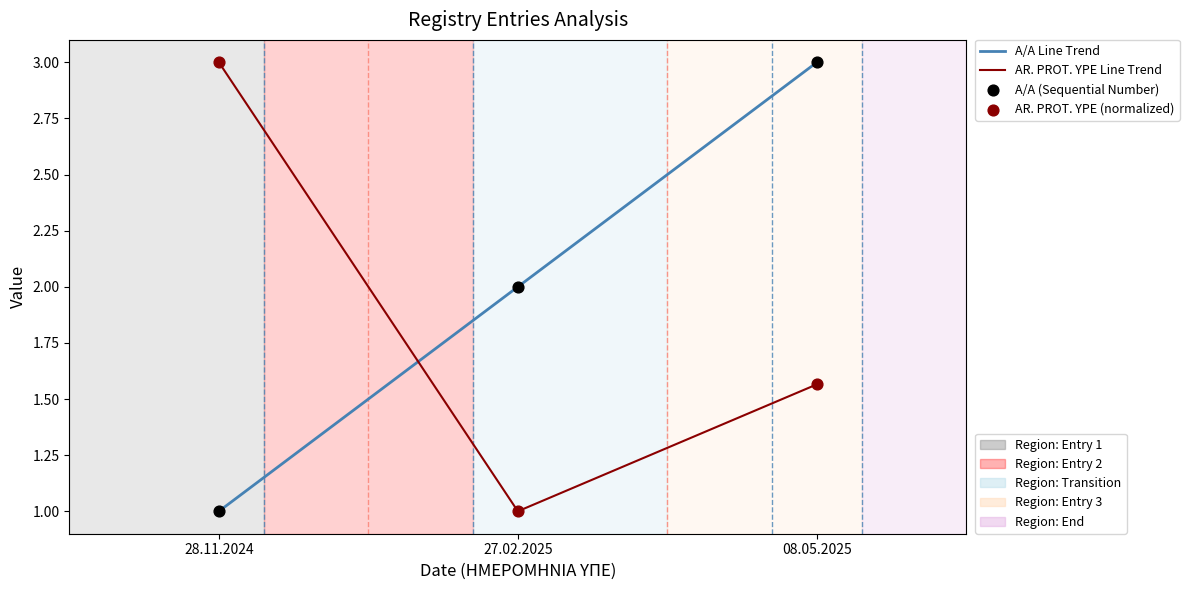

At how many categories does at least one series exceed 1?

3